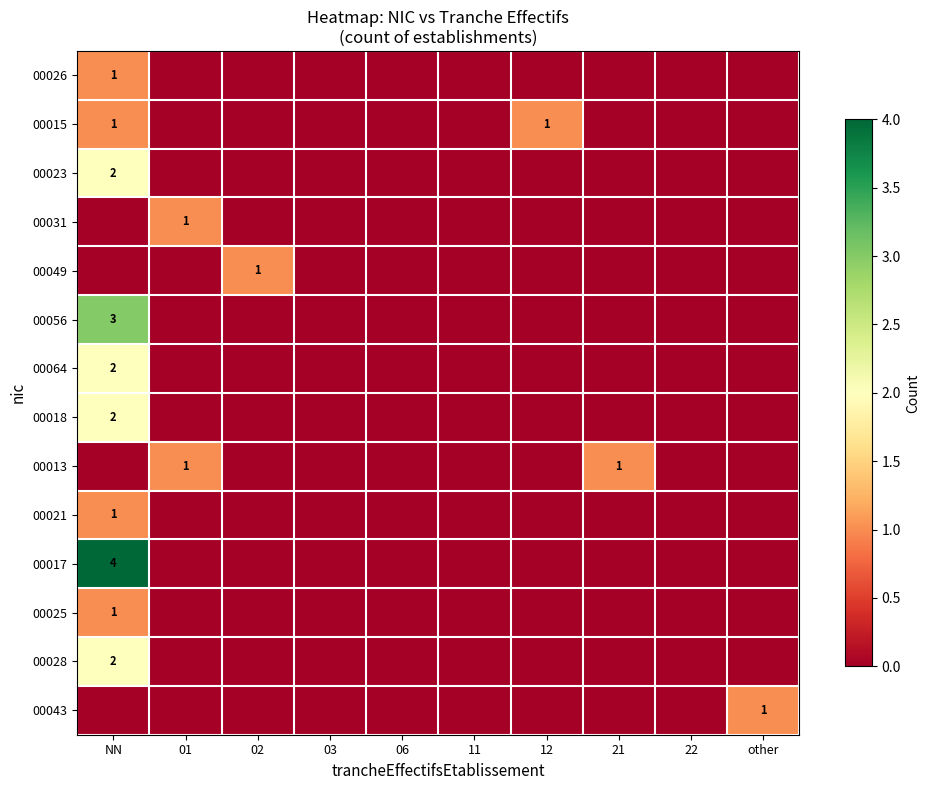

Is it true that 00064 equals 1 at 22?

False